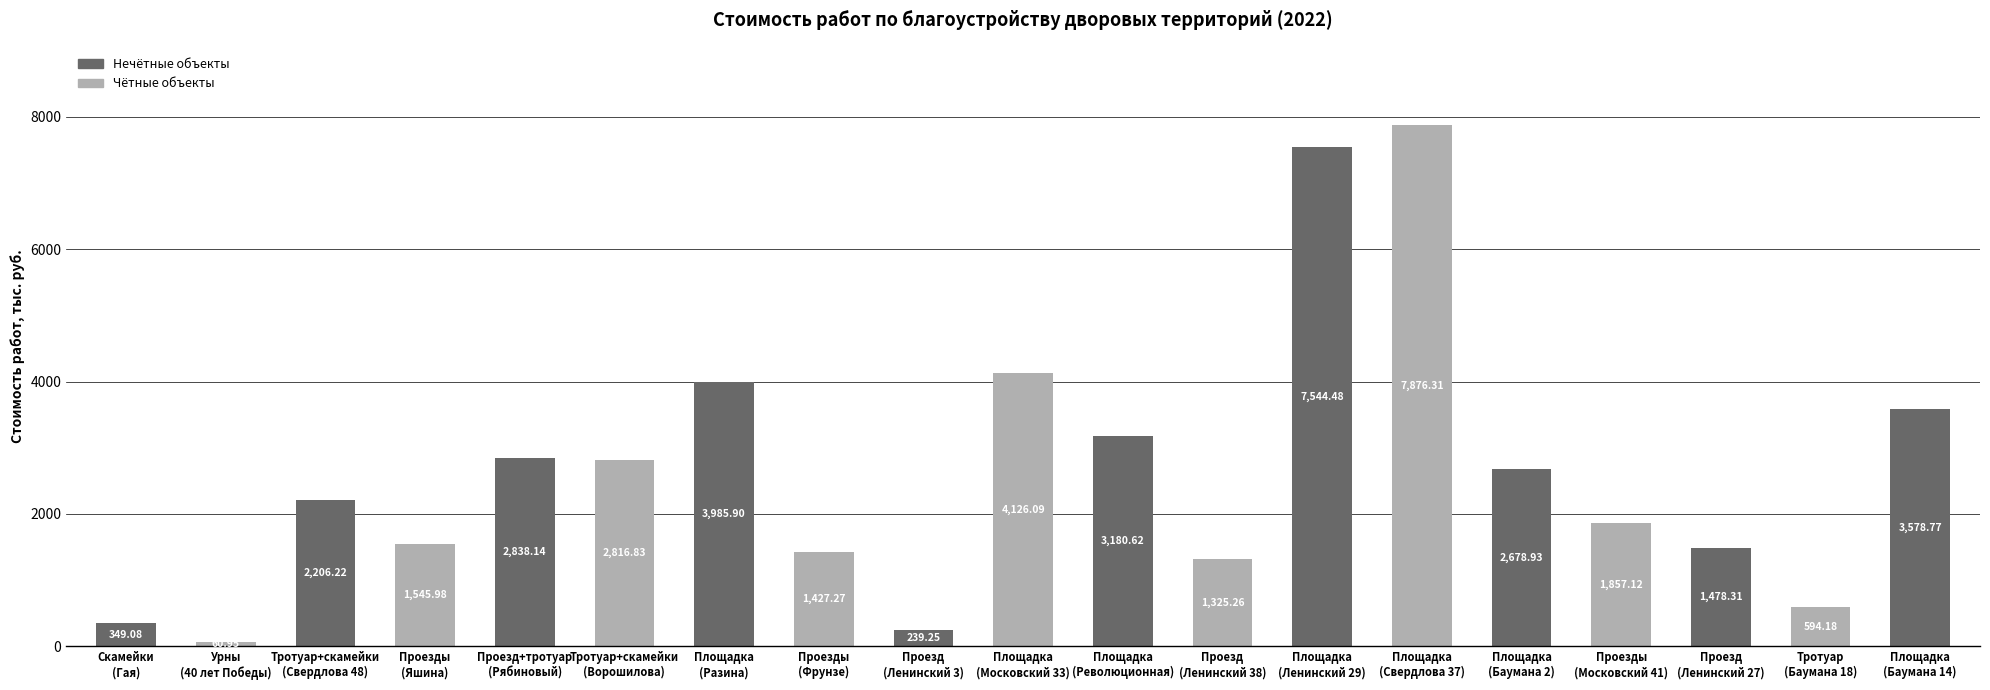

Is it true that the value at Проезд
(Ленинский 3) is 239.2?

True